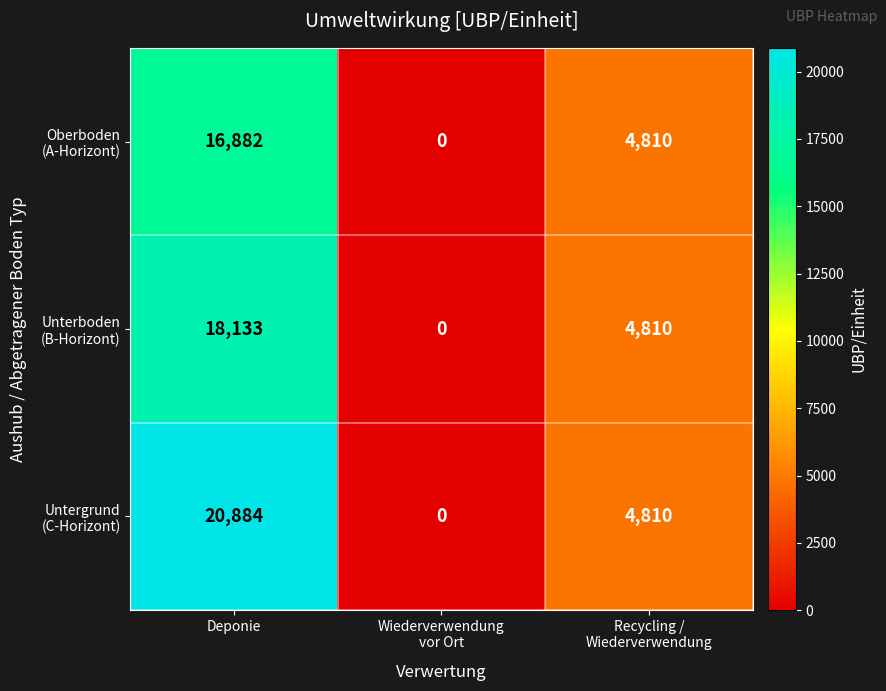

What is the maximum value shown in the chart?

20884